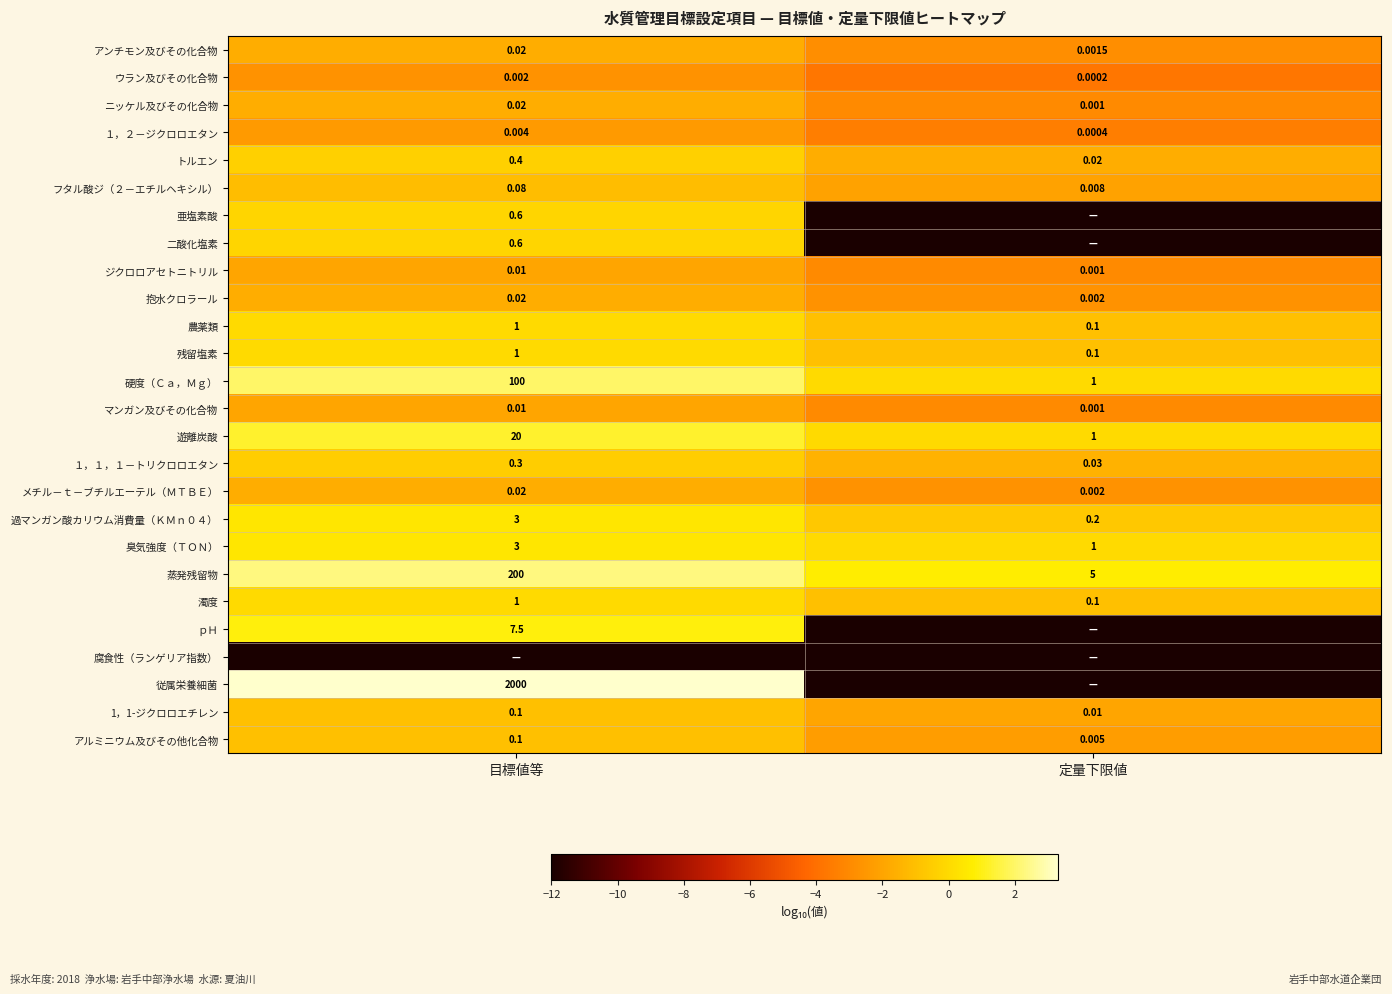

What is the smallest value displayed?

-12.0